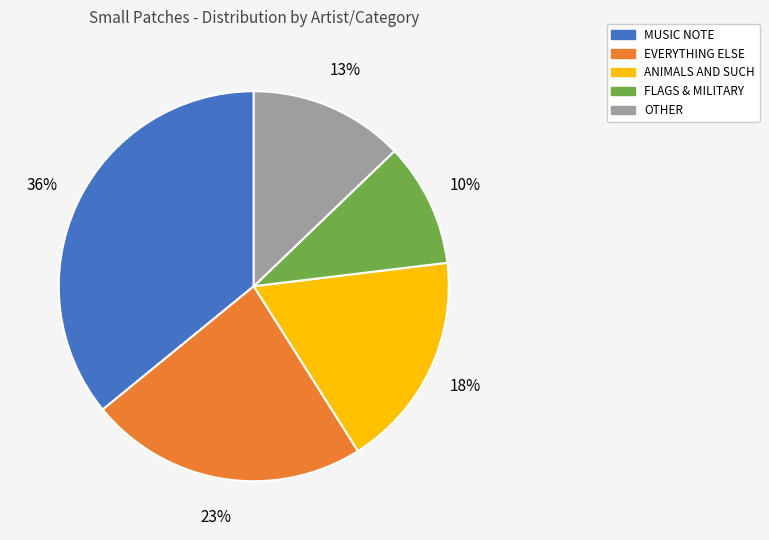

To the nearest percent, what percentage of the pie is FLAGS & MILITARY?

10%